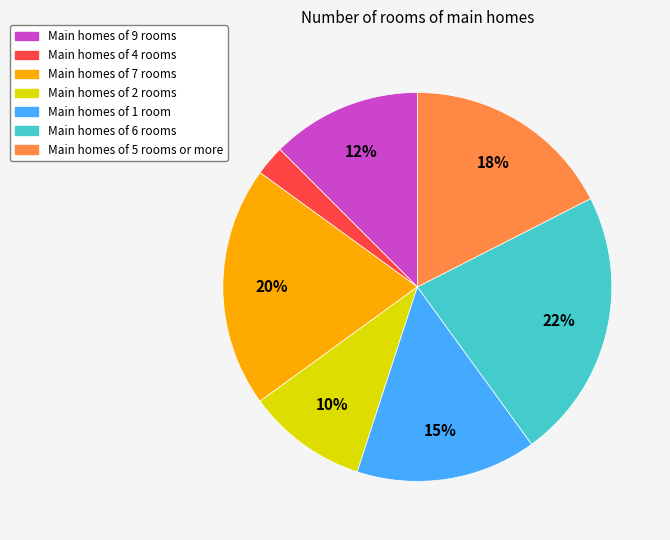

How many slices are in this pie chart?

7